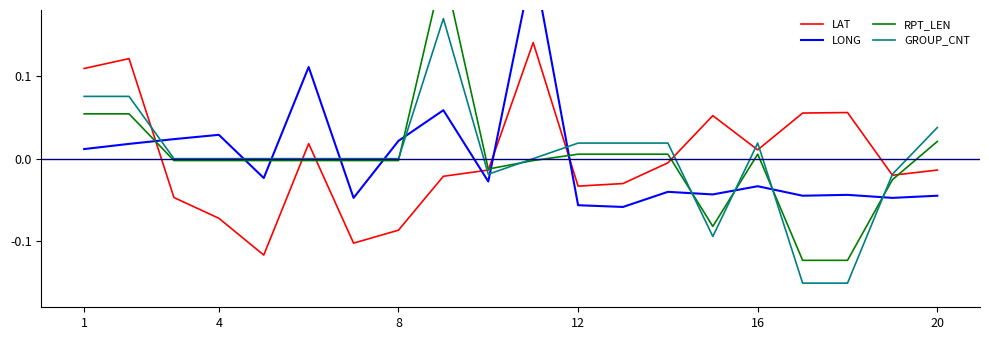

Is it true that GROUP_CNT equals 0.0 at 1?

False